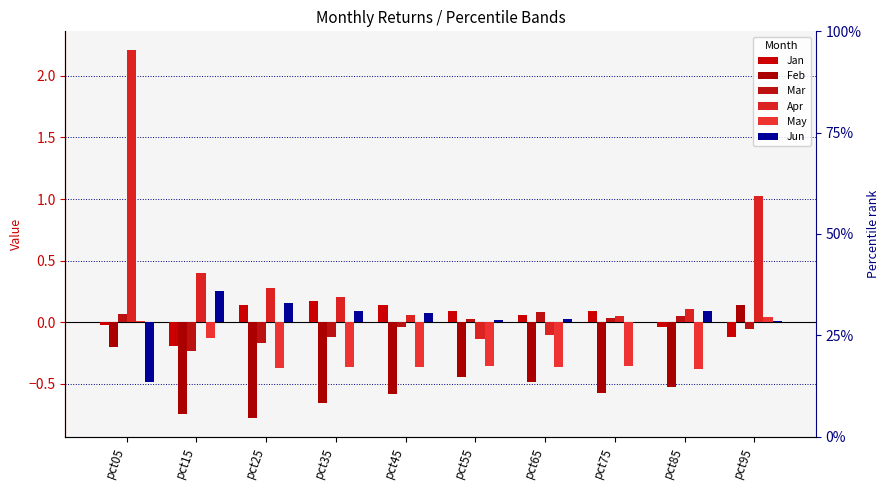

How many distinct data groups are displayed?

6